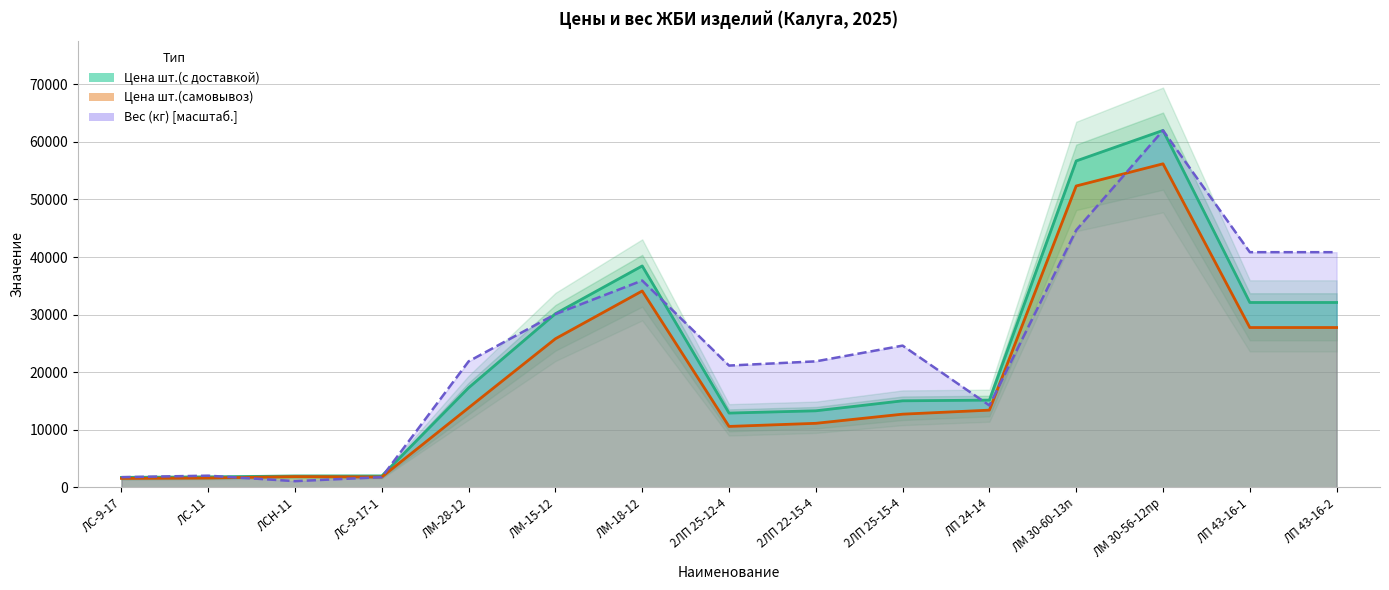

Where do Вес (кг) and Цена шт.(самовывоз) first cross each other?

ЛС-11 and ЛСН-11